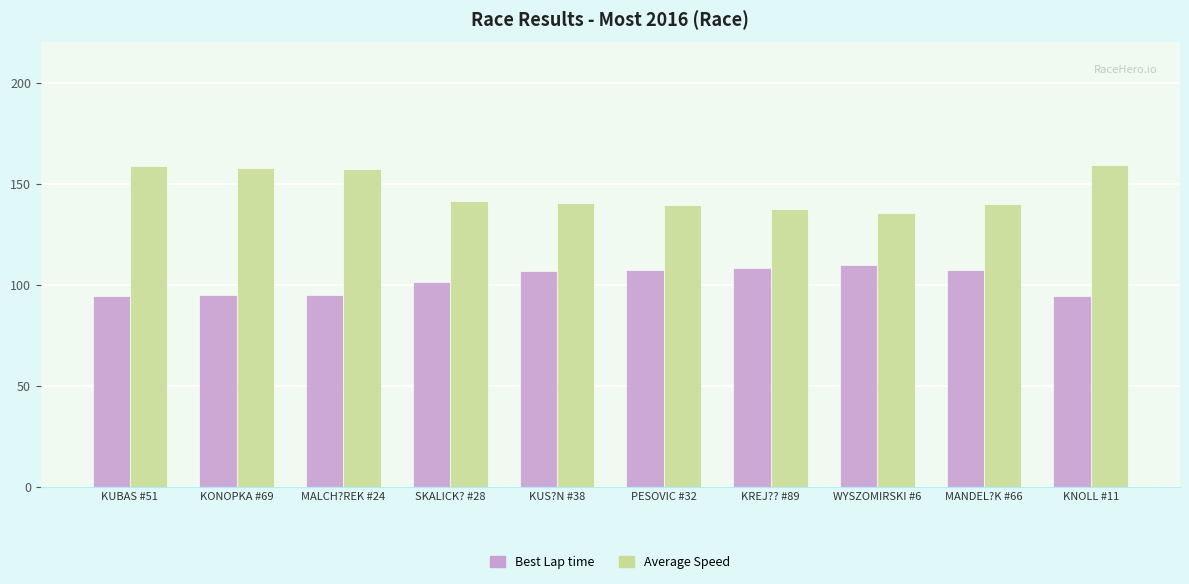

The Best Lap time series shows 94.4 at KUBAS #51. True or false?

True